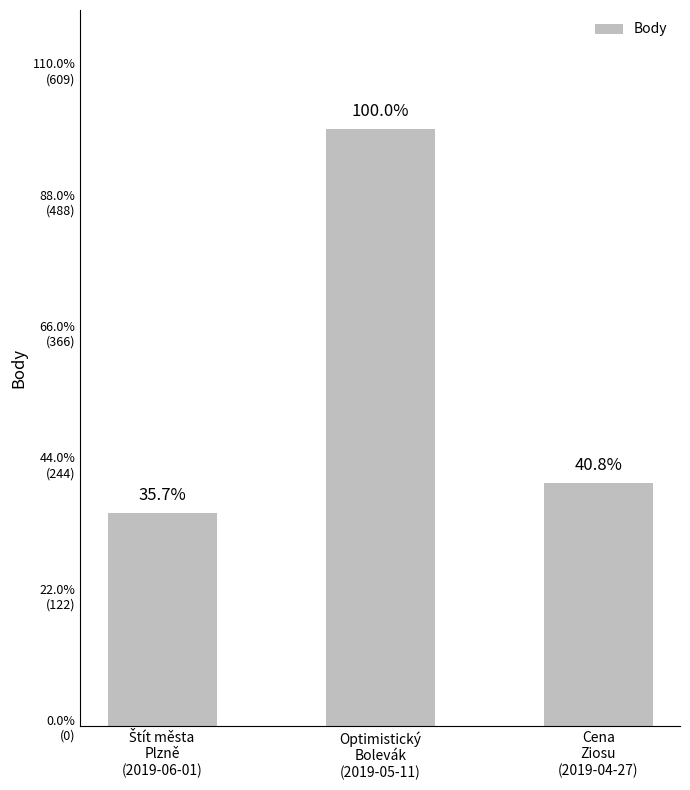

Does the chart contain any negative values?

No